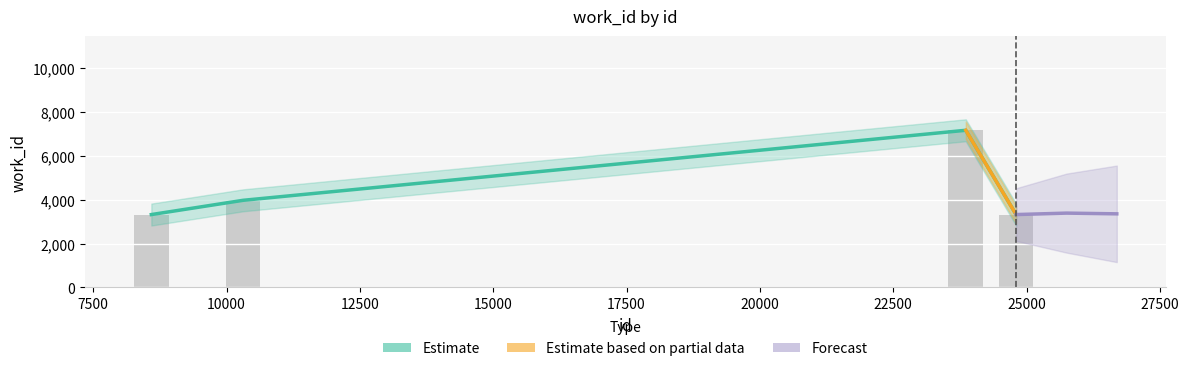

What is the change in value from 10311 to 24805?

-650